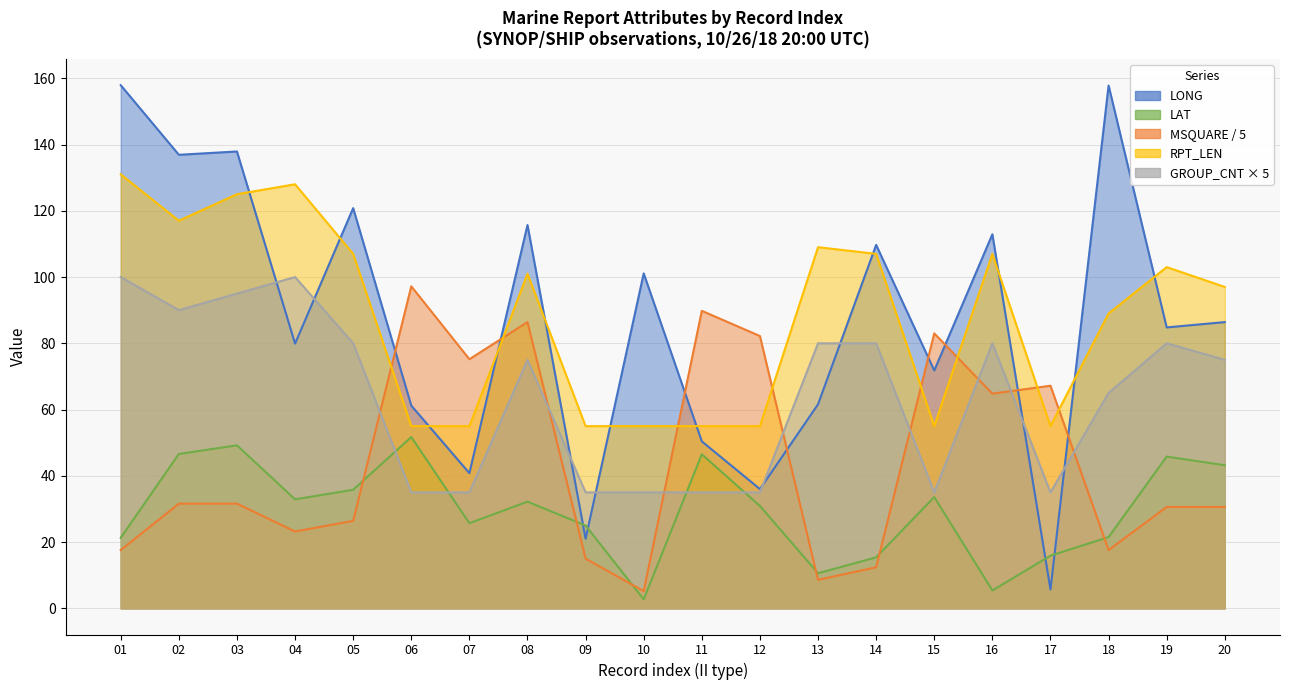

Reading left to right, list all the values displayed in this chart.

LONG: 01=157.9	02=136.9	03=137.9	04=79.9	05=120.8	06=61.2	07=40.8	08=115.7	09=21.0	10=101.1	11=50.4	12=36.0	13=61.6	14=109.7	15=71.8	16=112.9	17=5.7	18=157.8	19=84.8	20=86.4
LAT: 01=21.3	02=46.6	03=49.2	04=32.9	05=35.8	06=51.7	07=25.7	08=32.2	09=25.0	10=2.7	11=46.5	12=30.9	13=10.6	14=15.4	15=33.6	16=5.4	17=15.9	18=21.5	19=45.8	20=43.2
MSQUARE: 01=17.6	02=31.6	03=31.6	04=23.2	05=26.4	06=97.2	07=75.2	08=86.4	09=15.0	10=5.2	11=89.8	12=82.2	13=8.6	14=12.4	15=83.0	16=64.8	17=67.2	18=17.6	19=30.6	20=30.6
RPT_LEN: 01=131.0	02=117.0	03=125.0	04=128.0	05=107.0	06=55.0	07=55.0	08=101.0	09=55.0	10=55.0	11=55.0	12=55.0	13=109.0	14=107.0	15=55.0	16=107.0	17=55.0	18=89.0	19=103.0	20=97.0
GROUP_CNT: 01=100.0	02=90.0	03=95.0	04=100.0	05=80.0	06=35.0	07=35.0	08=75.0	09=35.0	10=35.0	11=35.0	12=35.0	13=80.0	14=80.0	15=35.0	16=80.0	17=35.0	18=65.0	19=80.0	20=75.0